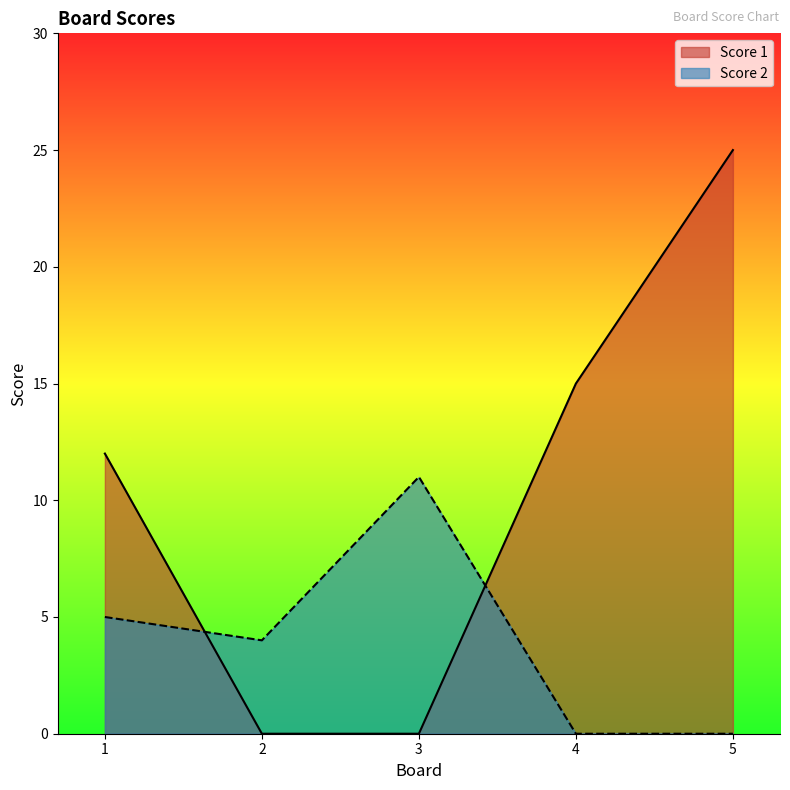

At which category is the sum across all series the highest?

5